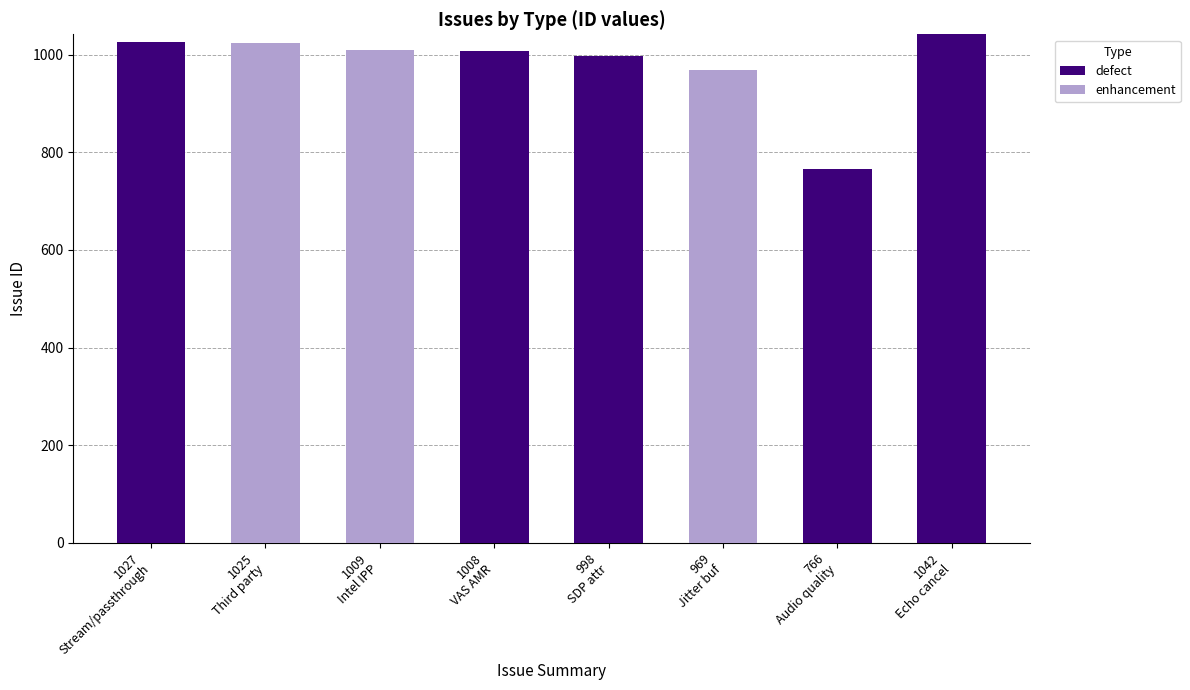

How many categories are shown in the chart?

8